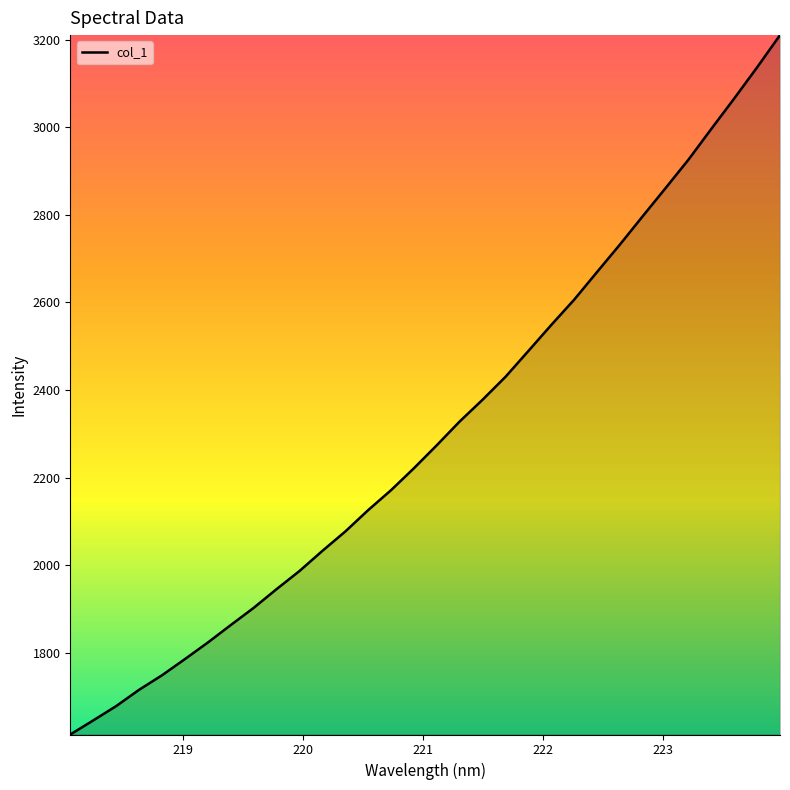

What is the difference between the second highest and second lowest values?

1491.9